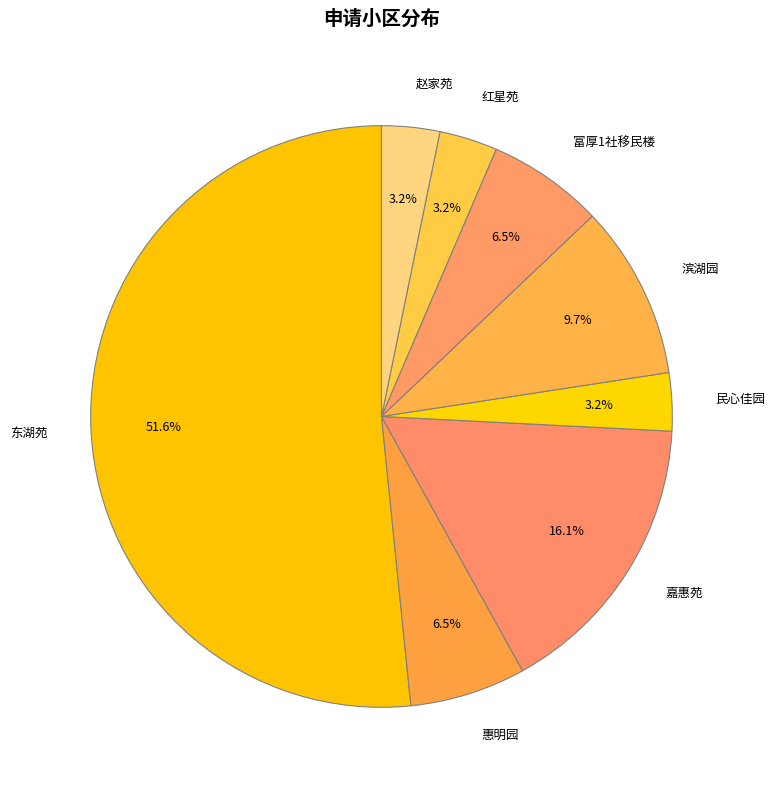

Does any single category account for the majority?

Yes